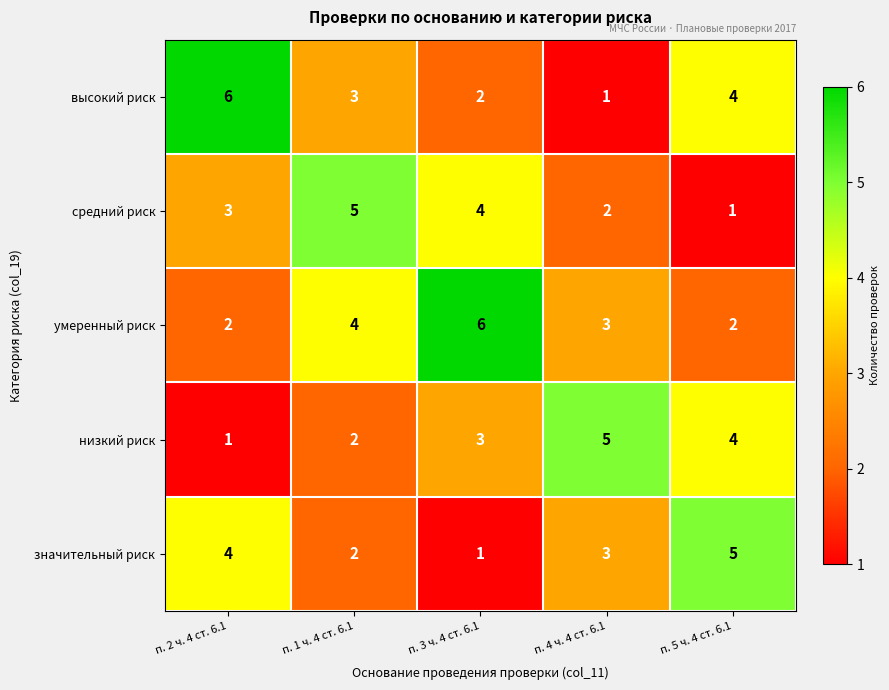

Rank the categories by значительный риск value from lowest to highest.

п. 3 ч. 4 ст. 6.1, п. 1 ч. 4 ст. 6.1, п. 4 ч. 4 ст. 6.1, п. 2 ч. 4 ст. 6.1, п. 5 ч. 4 ст. 6.1